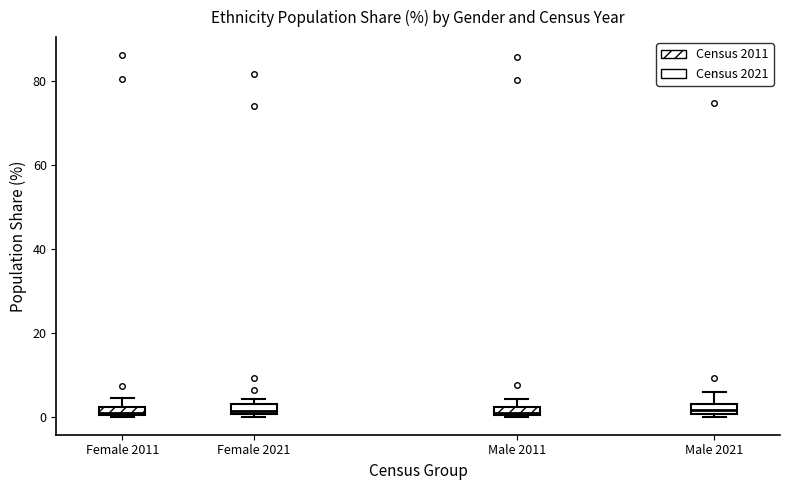

Where is the lower edge of the box for Female 2021 on the y-axis? The values are not printed on the chart, so give them approximately, as read against the axis.

0